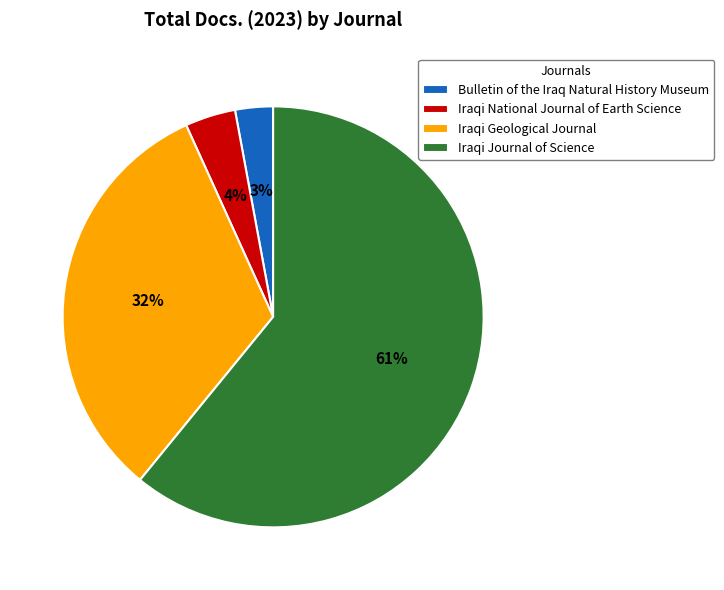

Which slice is the largest?

Iraqi Journal of Science